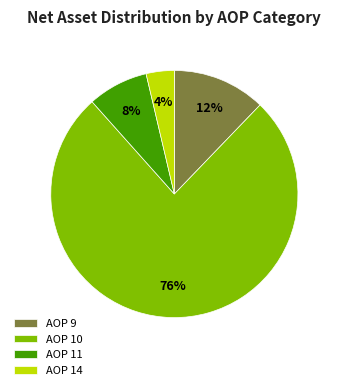

Rank the categories by value from highest to lowest.

AOP 10, AOP 9, AOP 11, AOP 14